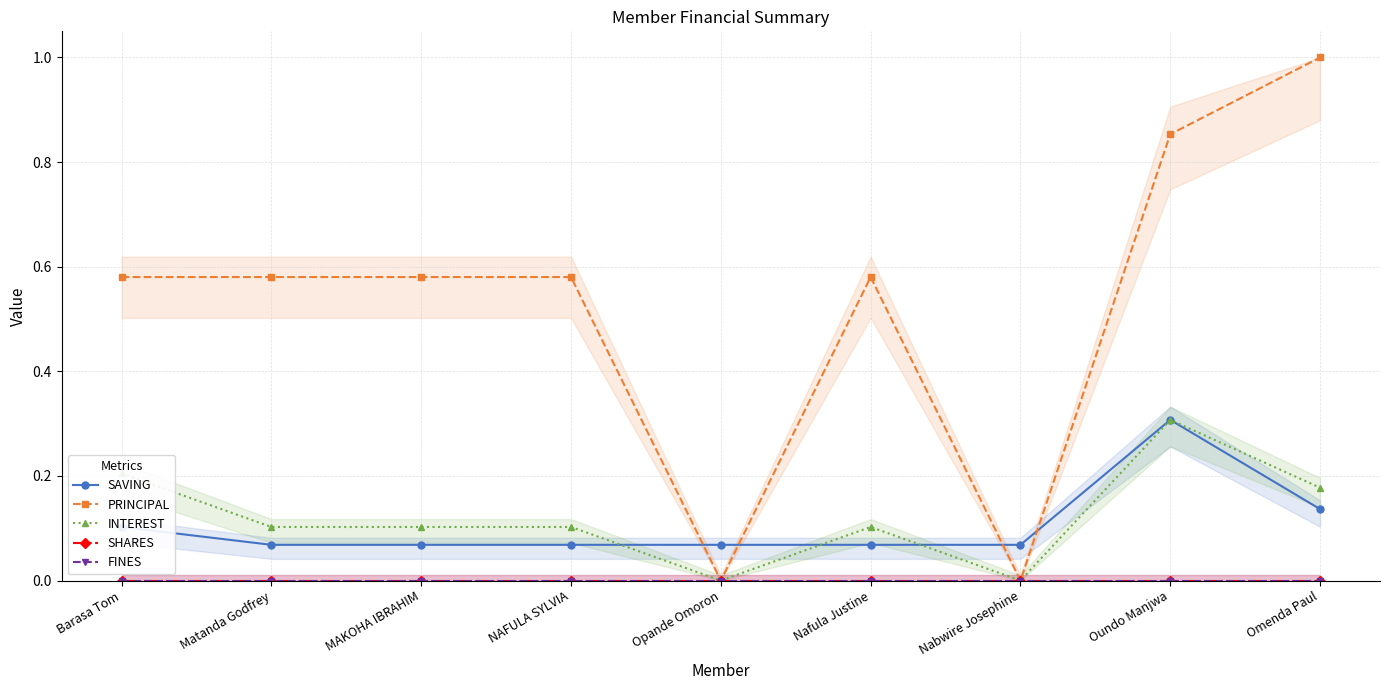

Reading left to right, what are all the values shown in this chart?

SAVING: 0.1	0.1	0.1	0.1	0.1	0.1	0.1	0.3	0.1
PRINCIPAL: 0.6	0.6	0.6	0.6	0.0	0.6	0.0	0.9	1.0
INTEREST: 0.2	0.1	0.1	0.1	0.0	0.1	0.0	0.3	0.2
SHARES: 0.0	0.0	0.0	0.0	0.0	0.0	0.0	0.0	0.0
FINES: 0.0	0.0	0.0	0.0	0.0	0.0	0.0	0.0	0.0